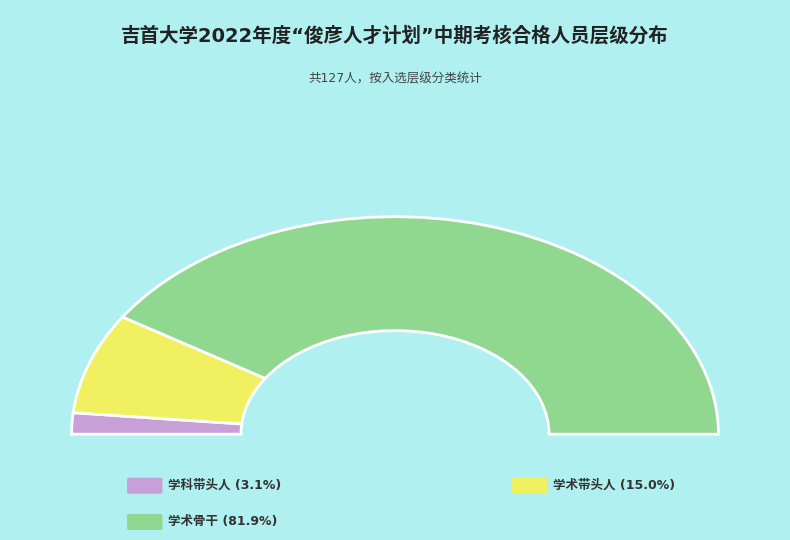

Combined, what portion of the pie is 学术带头人 and 学科带头人?

18.1%